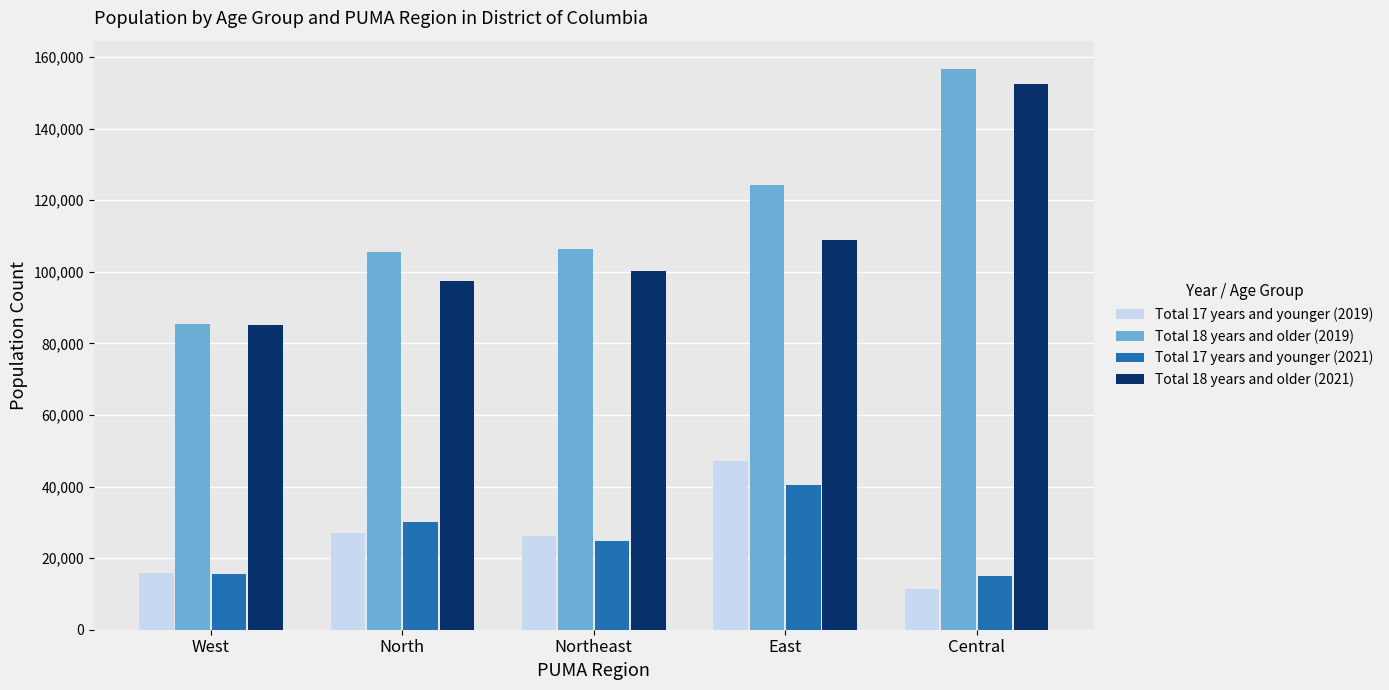

Which series has the largest range (max minus min)?

Total 18 years and older (2019)